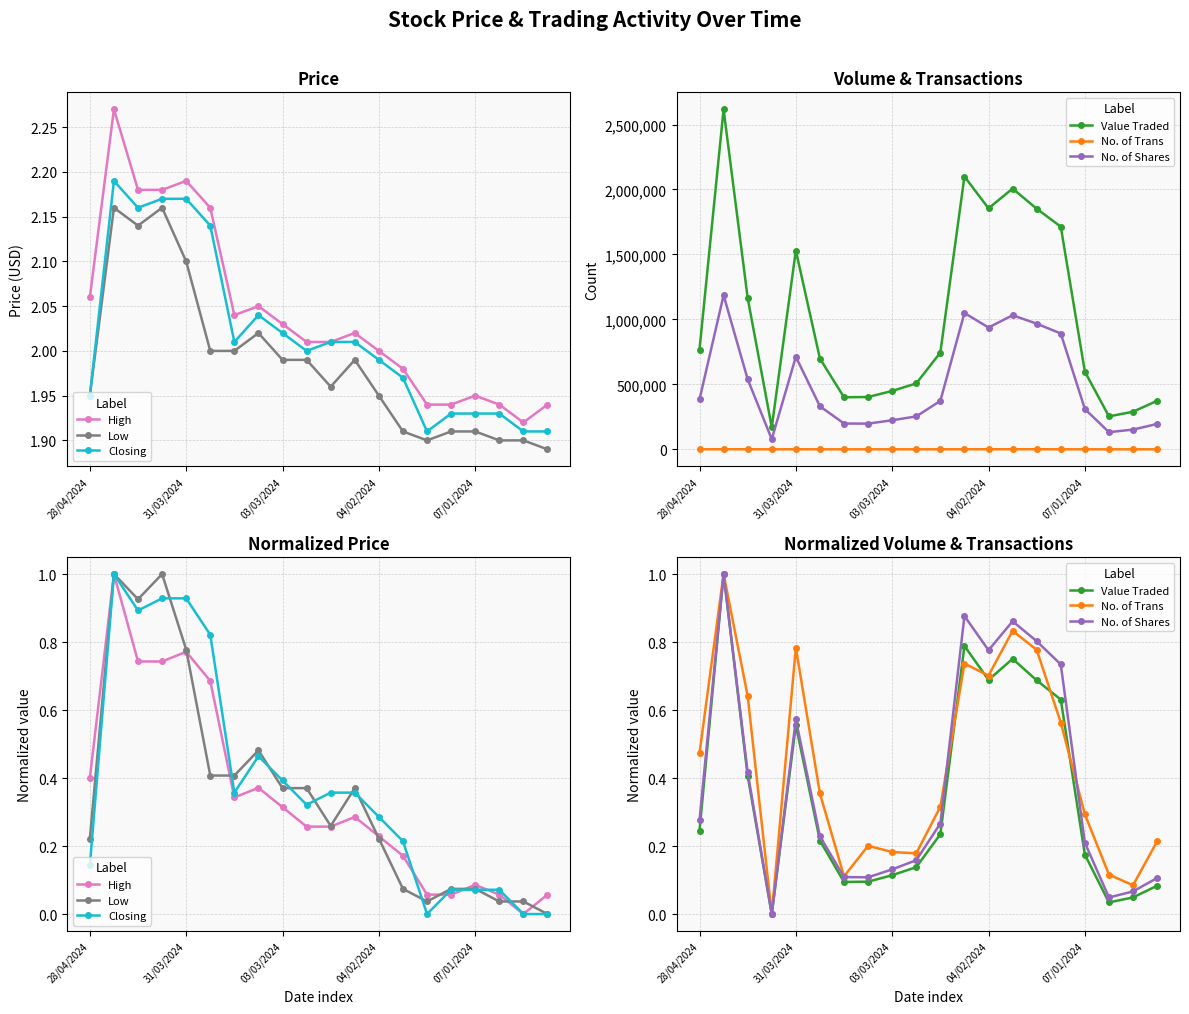

What is the label of the 20th point from the left?

19